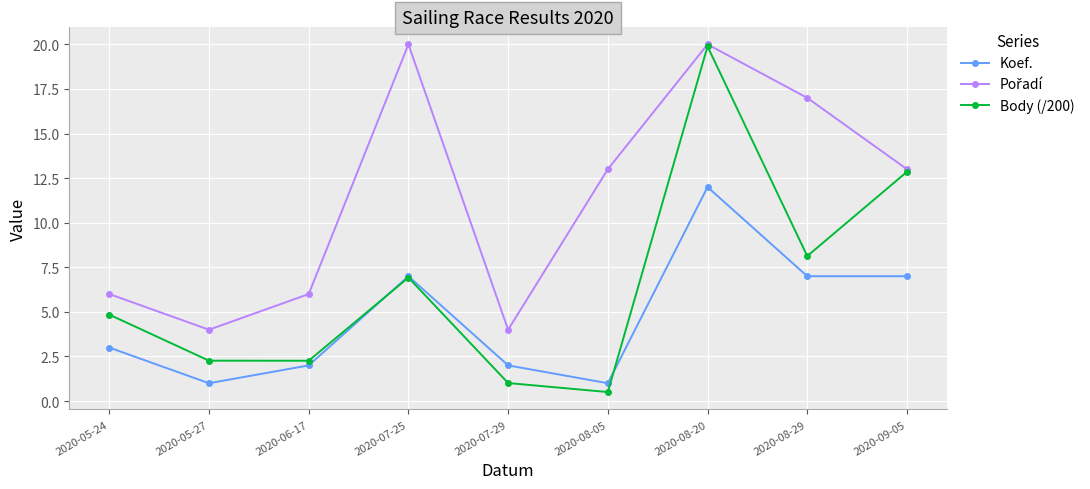

The Koef. series shows 7.0 at 2020-08-29. True or false?

True